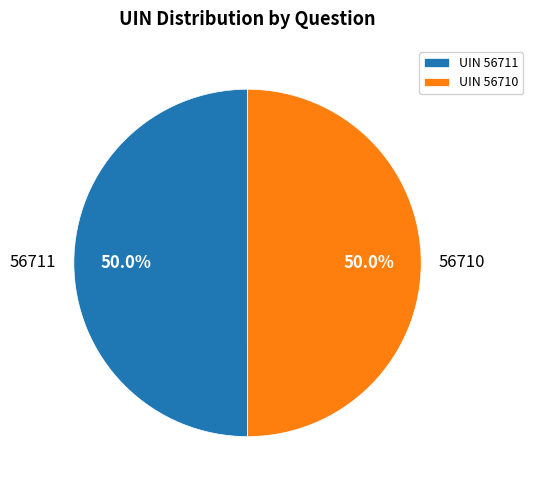

What is the ratio of the value at 56710 to the value at 56711?

1.0